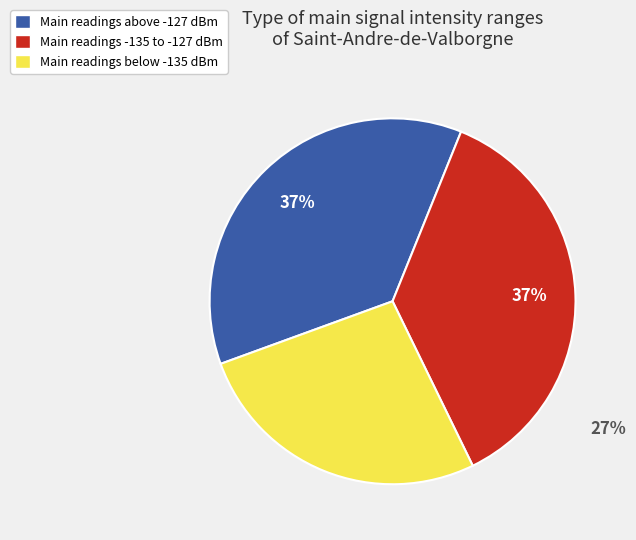

Does Main readings -135 to -127 dBm represent more than half of the total?

No